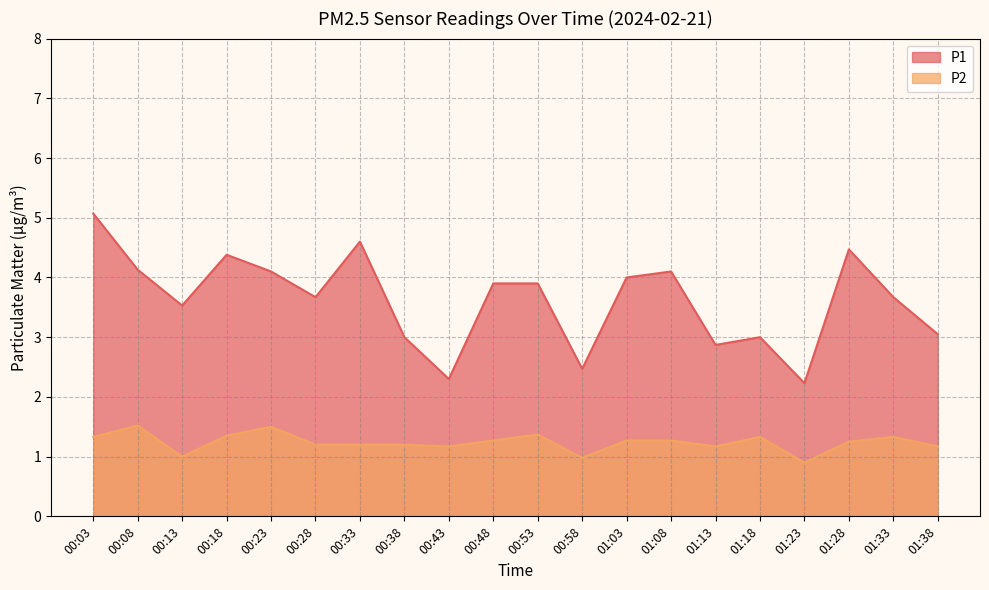

The value of P1 at 00:13 is 2.2. True or false?

False